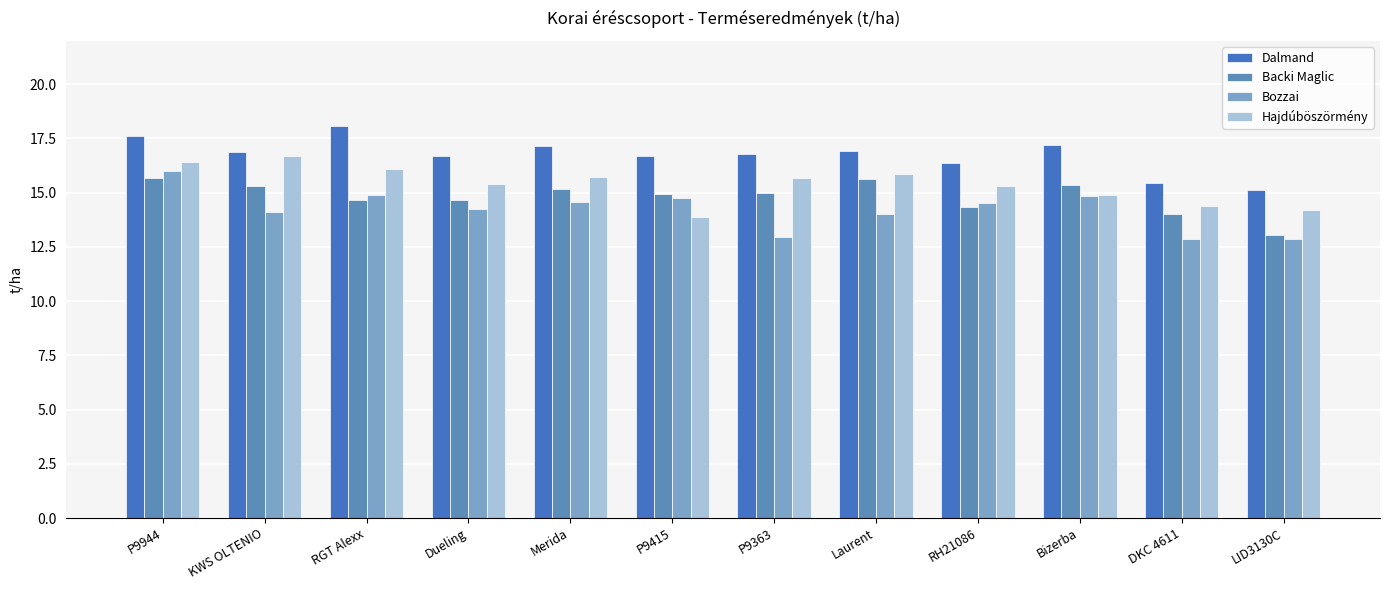

Are the bars horizontal?

No